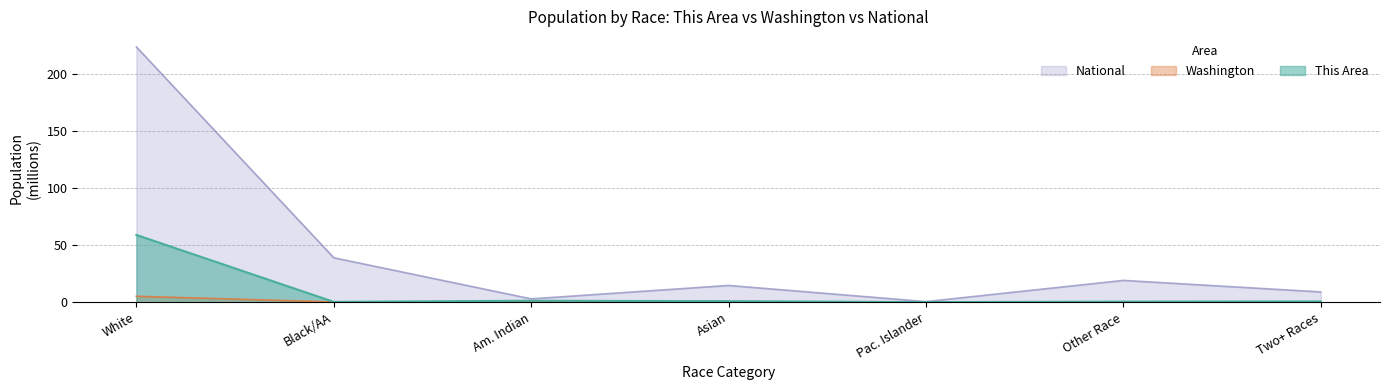

List the series in order of their overall mean, highest first.

National, This Area, Washington